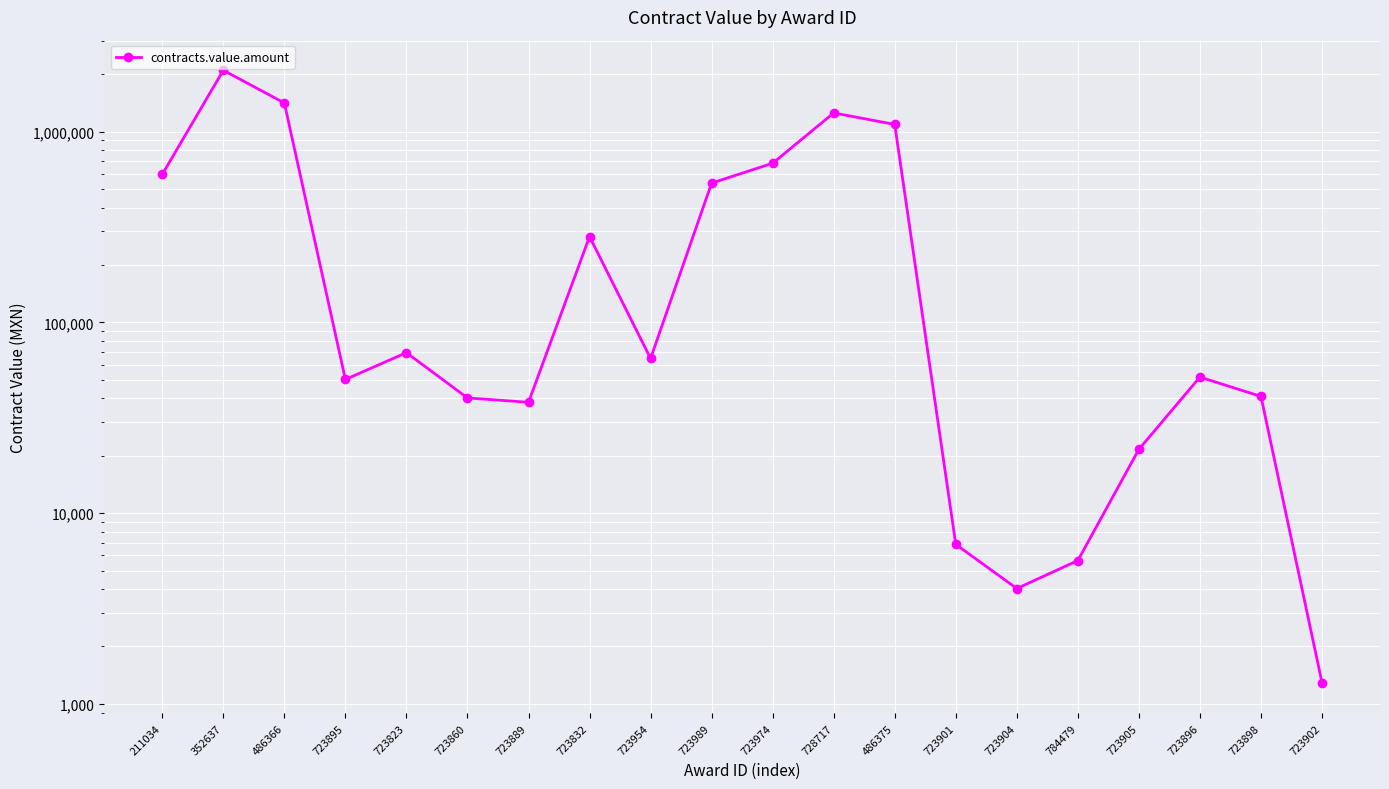

Rank the categories by value from highest to lowest.

352637, 486366, 728717, 486375, 723974, 211034, 723989, 723832, 723823, 723954, 723896, 723895, 723898, 723860, 723889, 723905, 723901, 784479, 723904, 723902